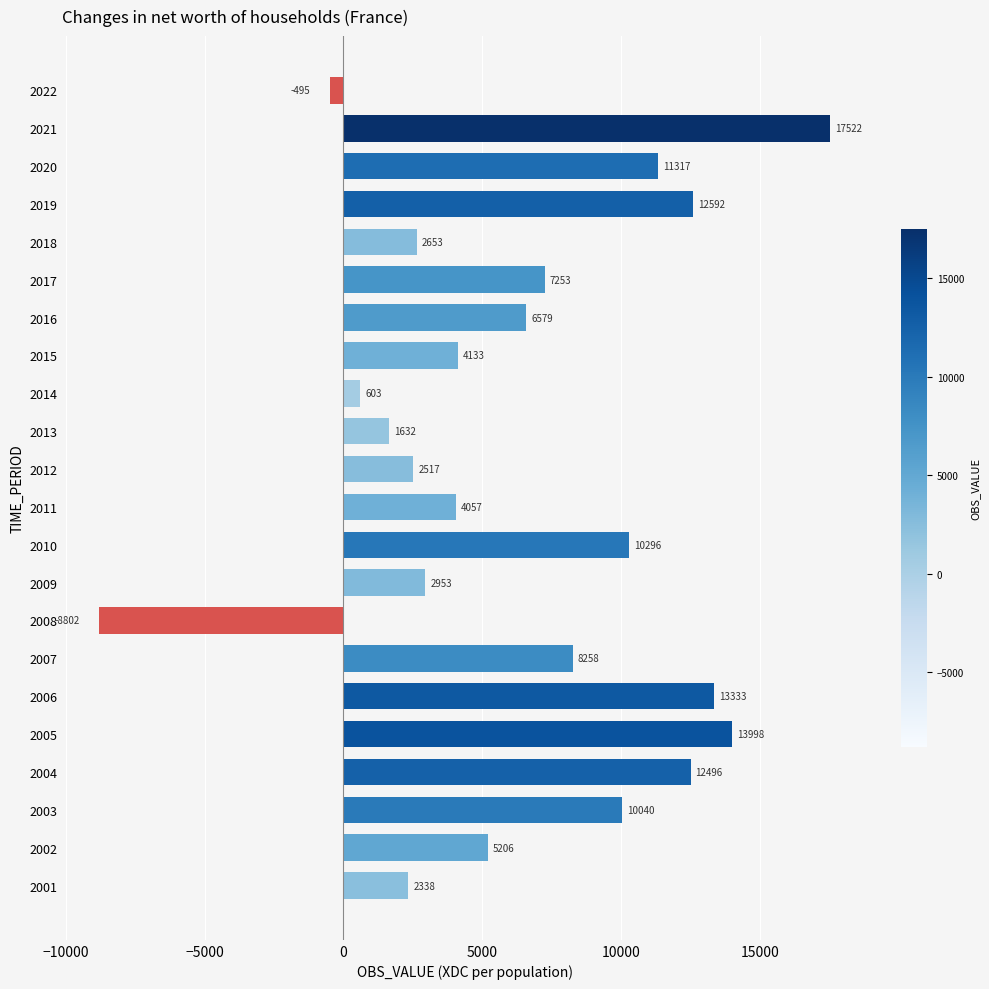

Where is the data nearest to the value 4359?

2015